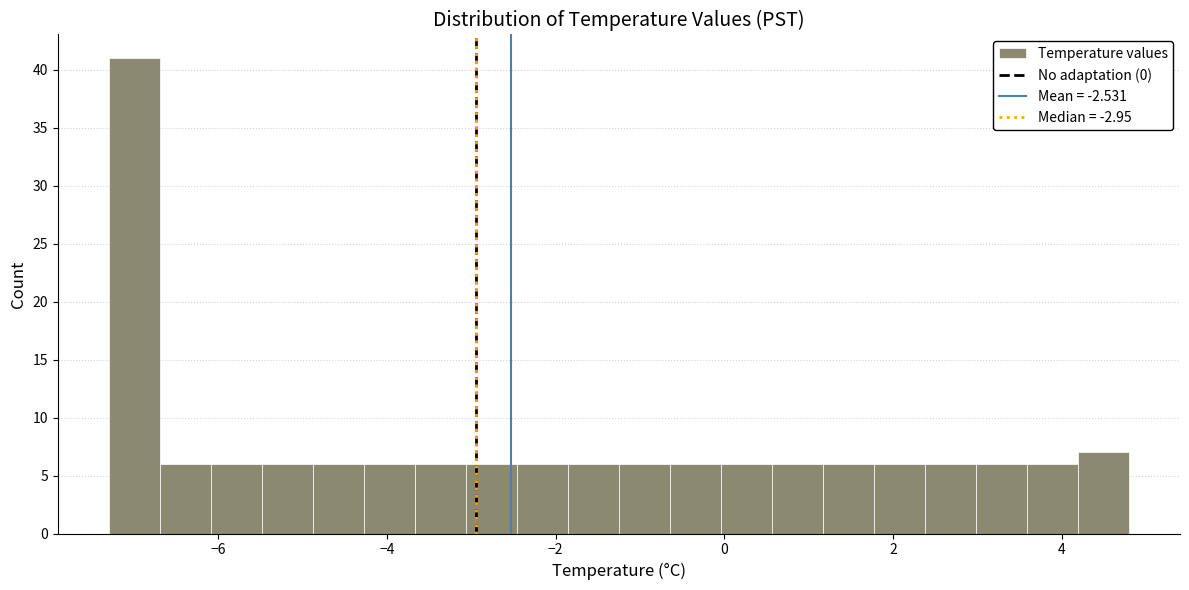

Read against the x-axis, roughly where is the centre of the tallest bar?

-7.0